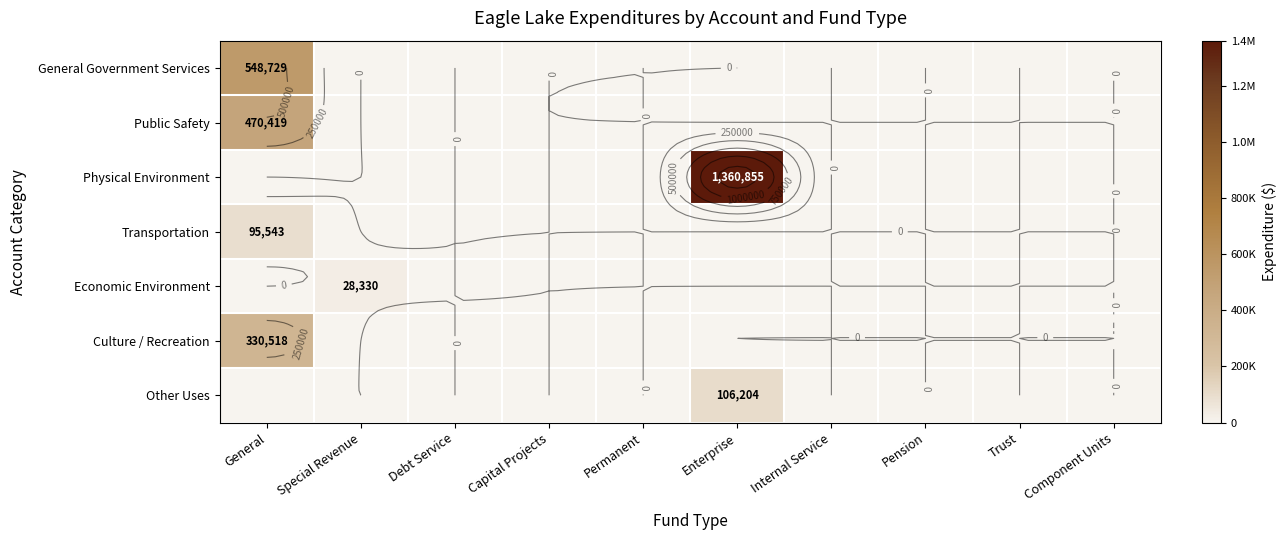

At which label does Public Safety reach its minimum?

Special Revenue